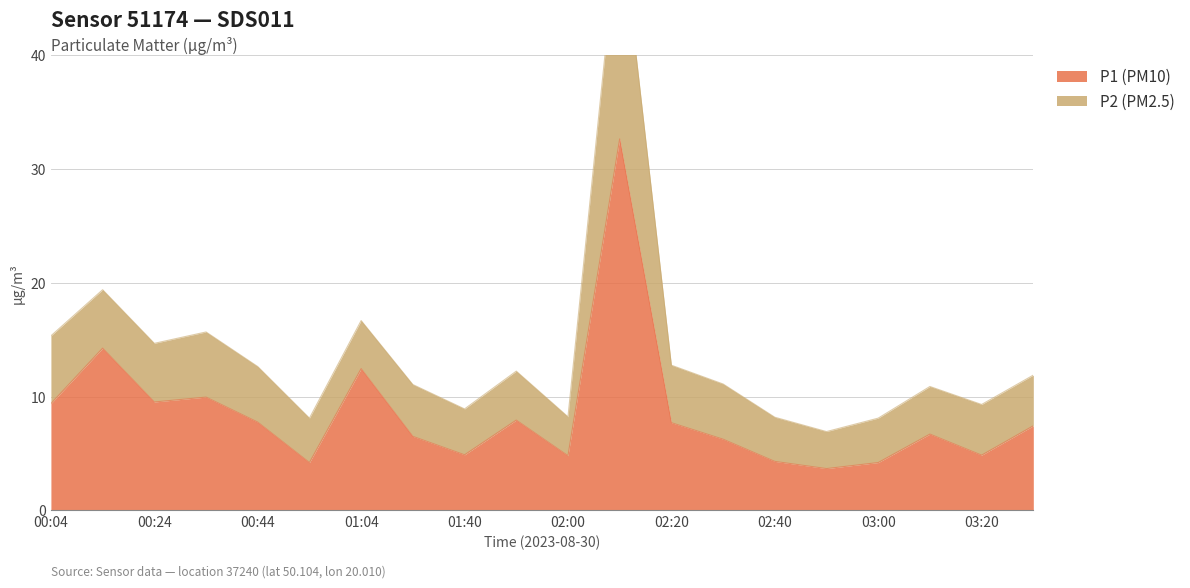

How many interior local peaks (higher than both neighbors) does the data have?

6